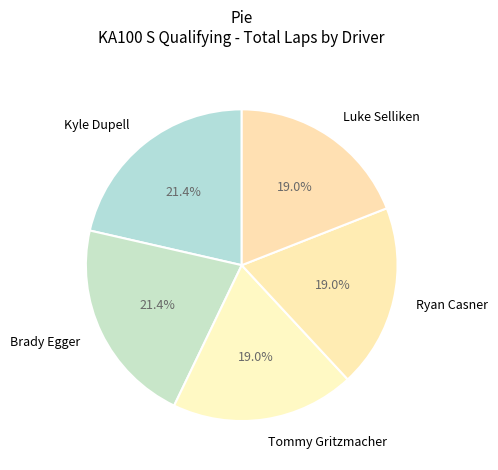

To the nearest percent, what percentage of the pie is Luke Selliken?

19%